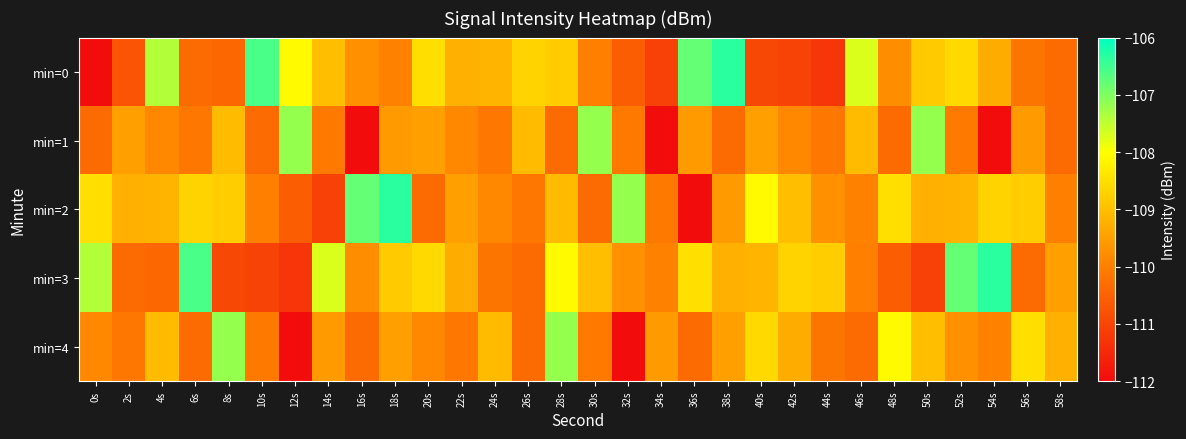

Which series changed the most between 36s and 46s?

min=2